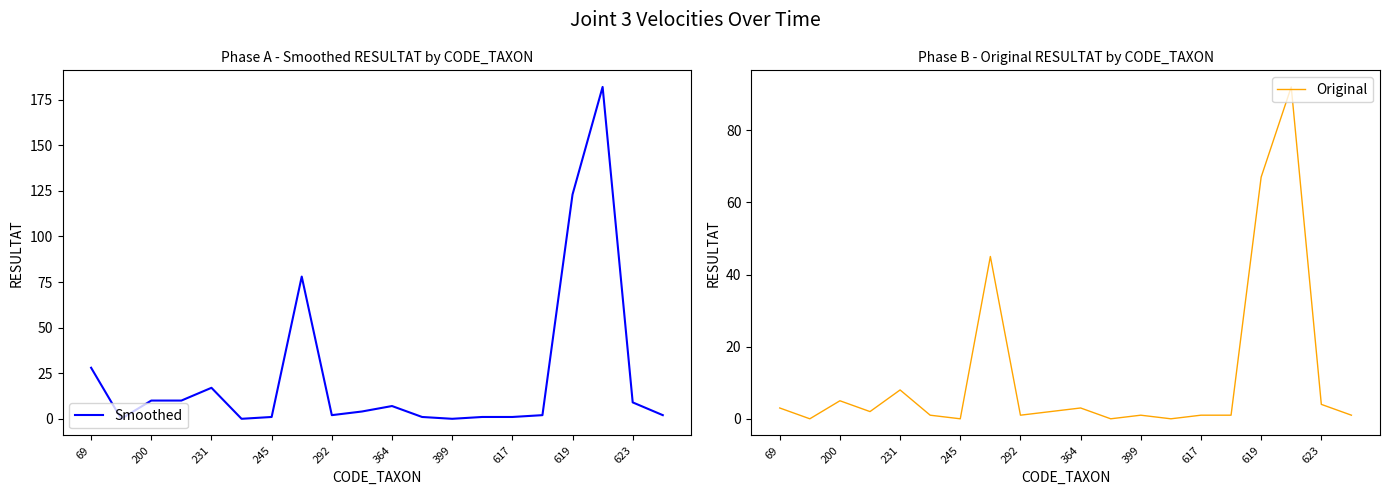

How many interior local peaks does the Original series have?

6